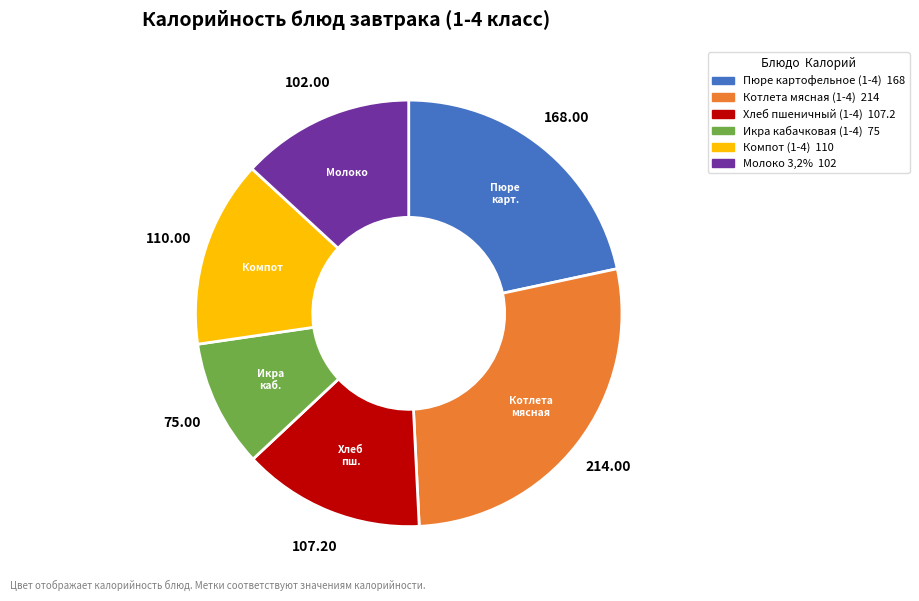

Combined, do Котлета мясная (1-4) and Молоко 3,2% account for over 50%?

No